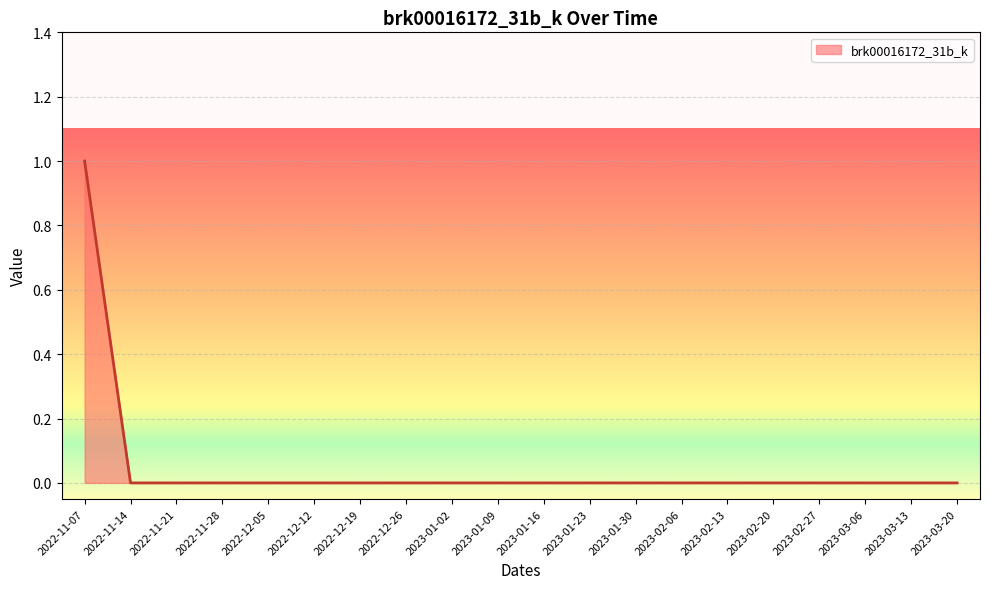

Reading left to right, list all the values displayed in this chart.

1	0	0	0	0	0	0	0	0	0	0	0	0	0	0	0	0	0	0	0